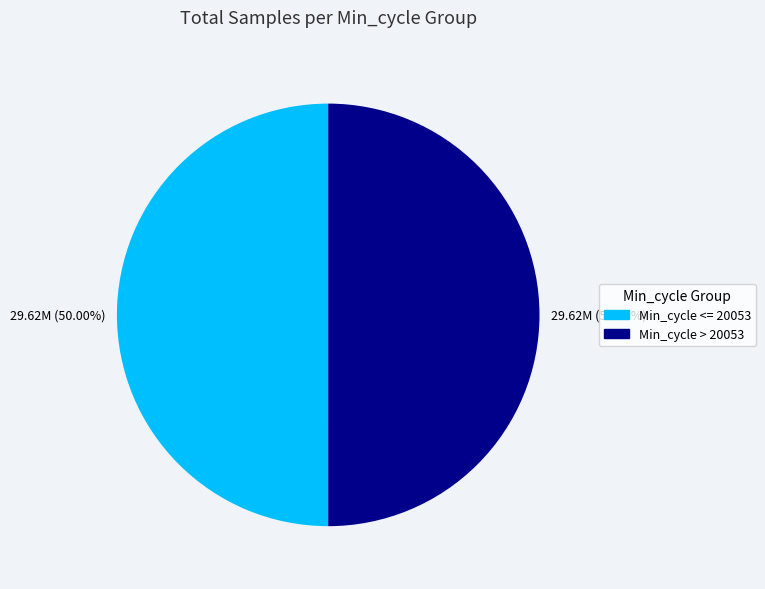

Count the number of slices in the pie.

2